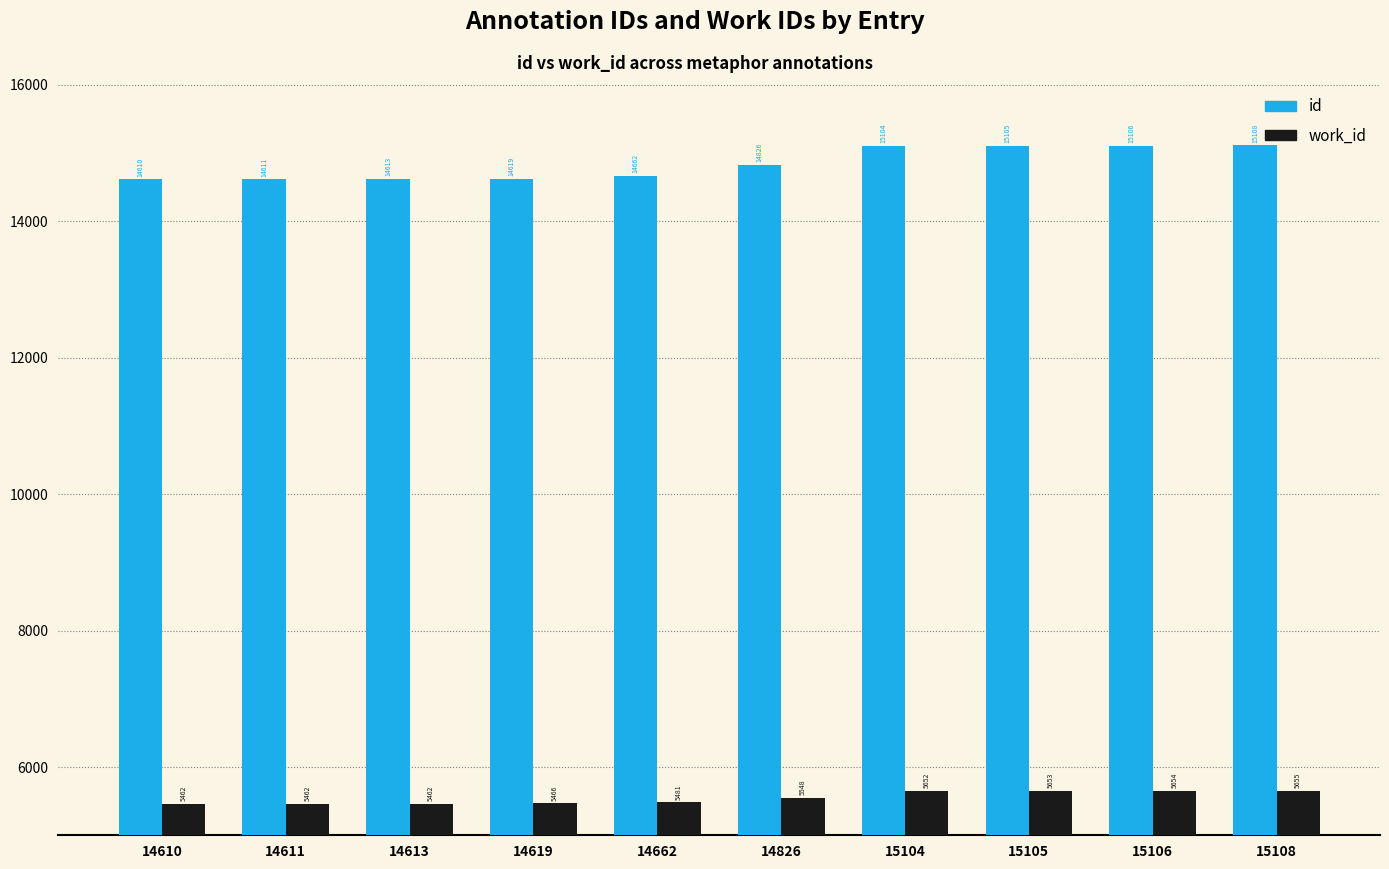

Which series has the widest spread of values?

id